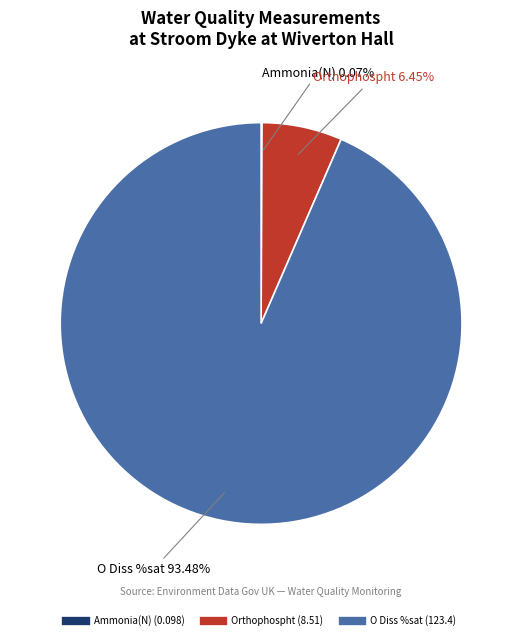

Is there any slice that represents more than half of the pie?

Yes